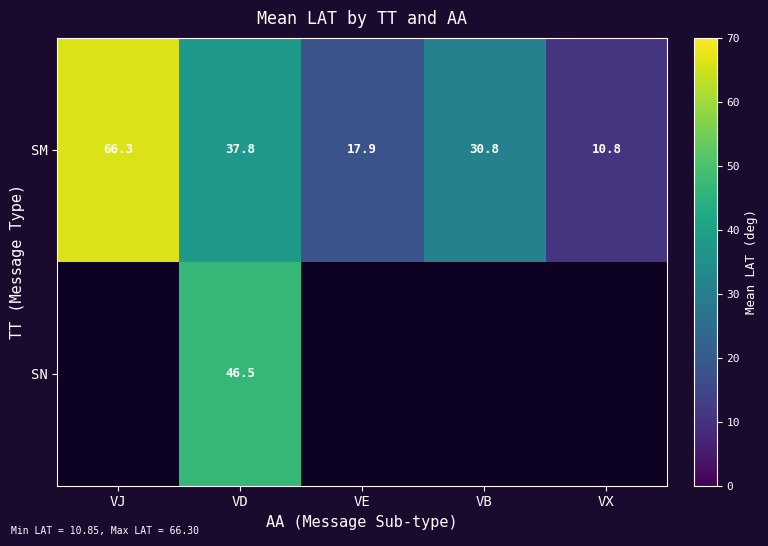

At VD, list the series in order from largest to smallest.

SN, SM